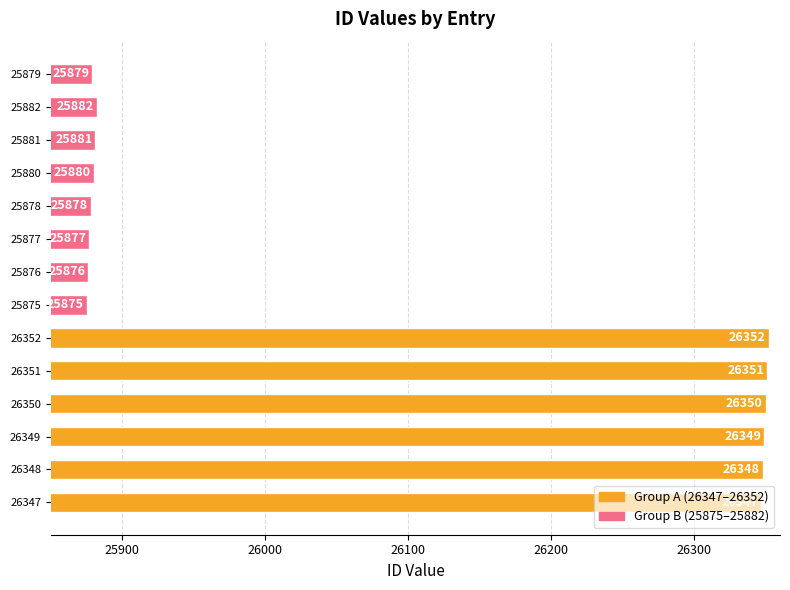

Approximately how many times larger is the value at 25881 compared to 25877?

1.0